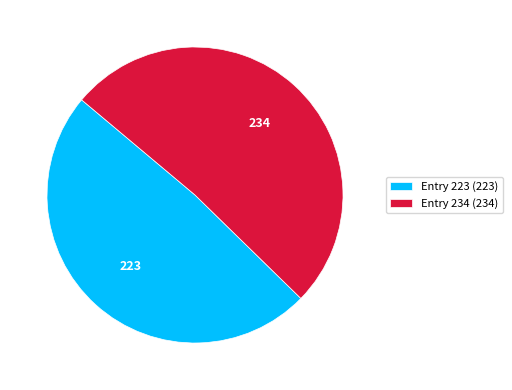

Which category has the smallest portion of the pie?

Entry 223 (223)